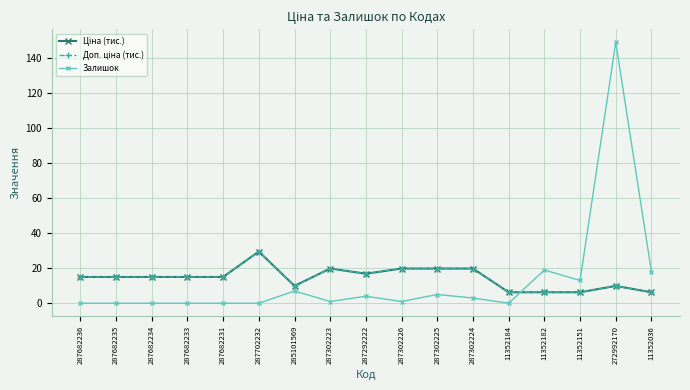

What is the average value of the Доп. ціна (тис.) series?

14.5